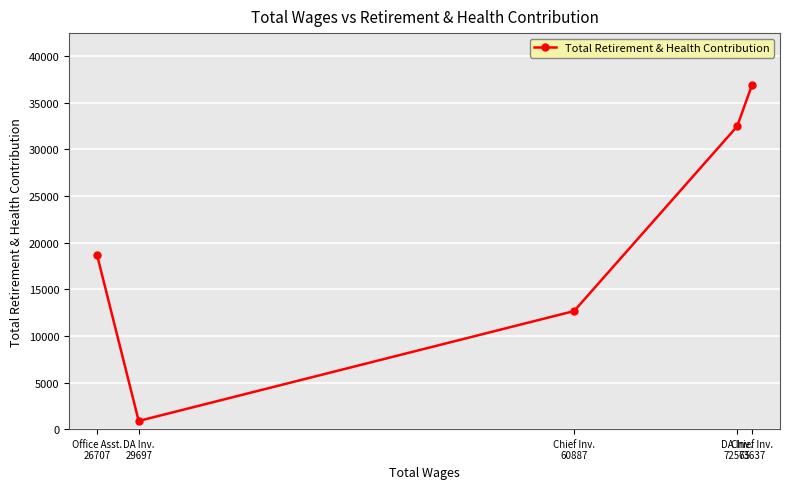

Which label corresponds to the largest value in the chart?

Chief Inv.
73637